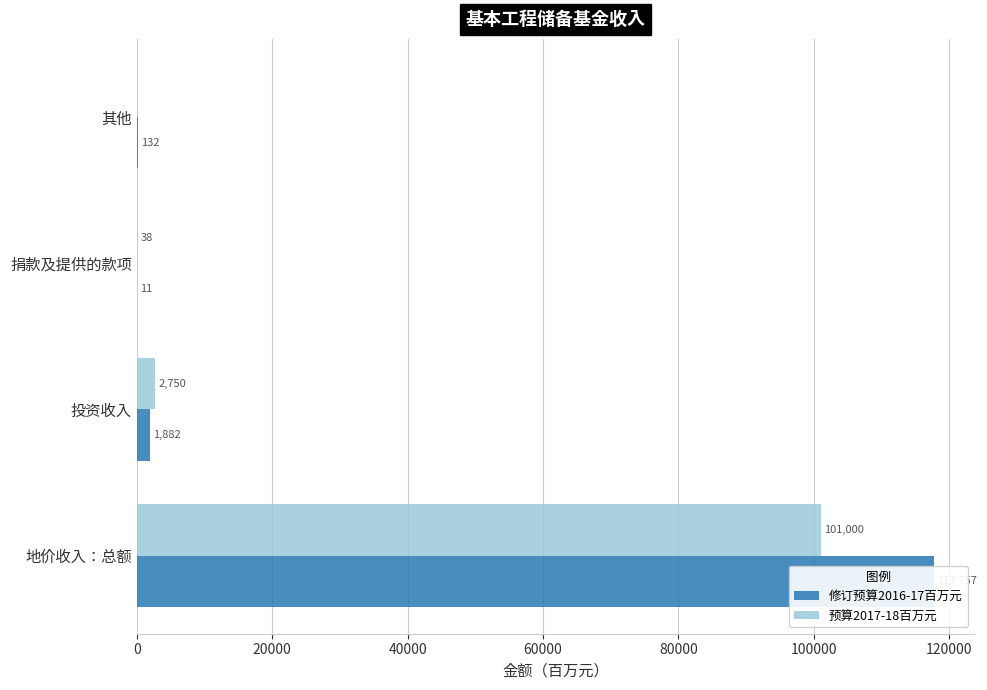

Reading left to right, what are all the values shown in this chart?

修订预算2016-17百万元: 117757	1882	11	132
预算2017-18百万元: 101000	2750	38	0